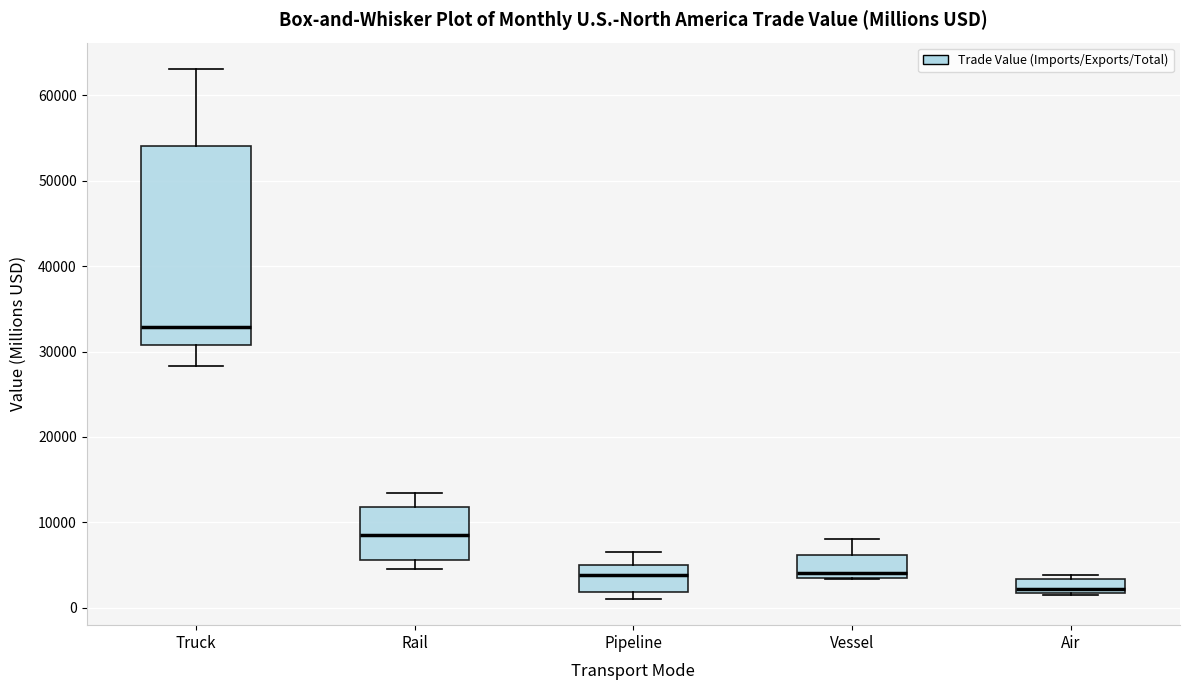

Where is the lower edge of the box for Rail on the y-axis? The values are not printed on the chart, so give them approximately, as read against the axis.

6000